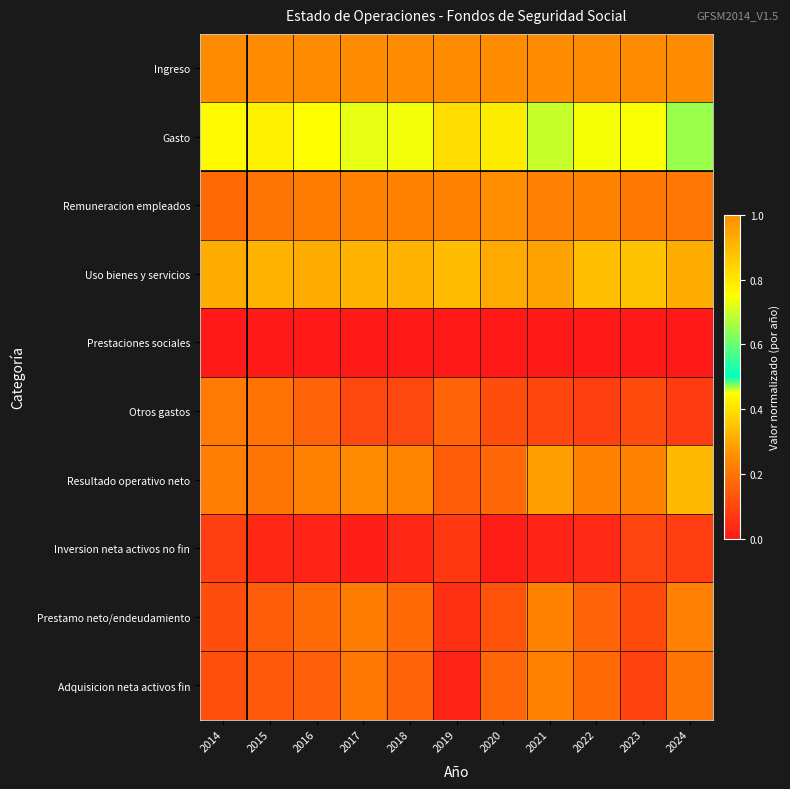

What is the greatest value displayed?

1.0